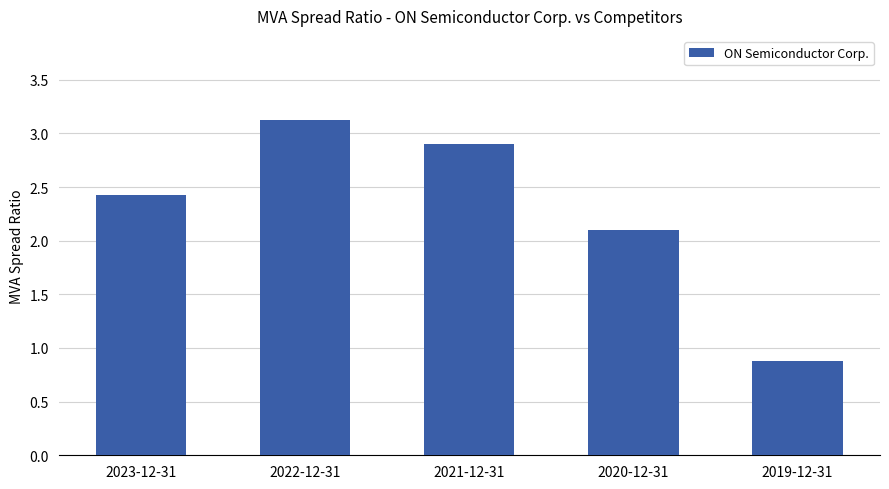

What value does the data have at 2021-12-31?

2.9